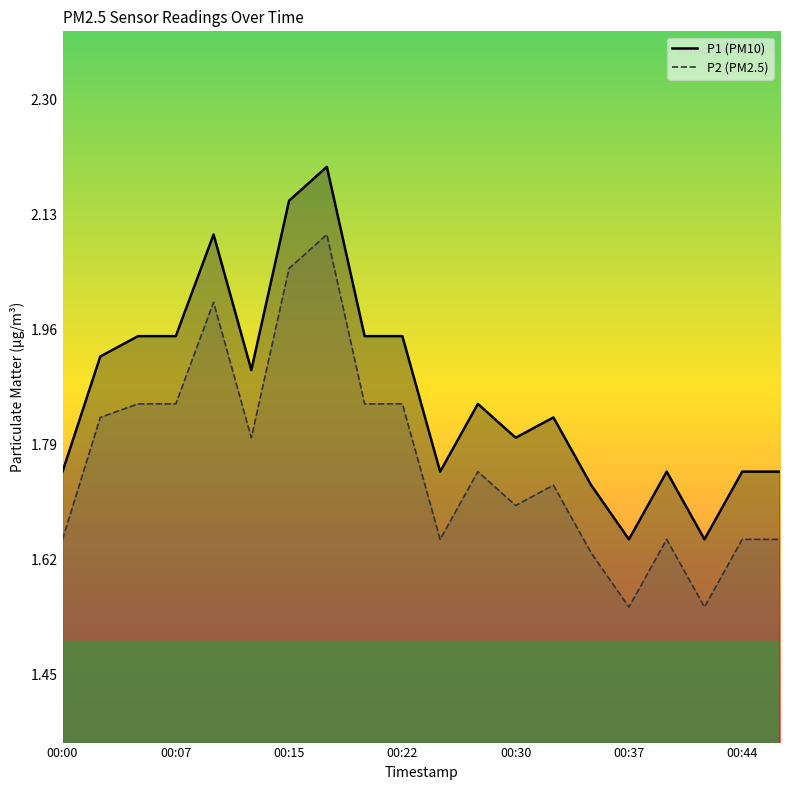

Is it true that P2 equals 0.7 at 00:17?

False